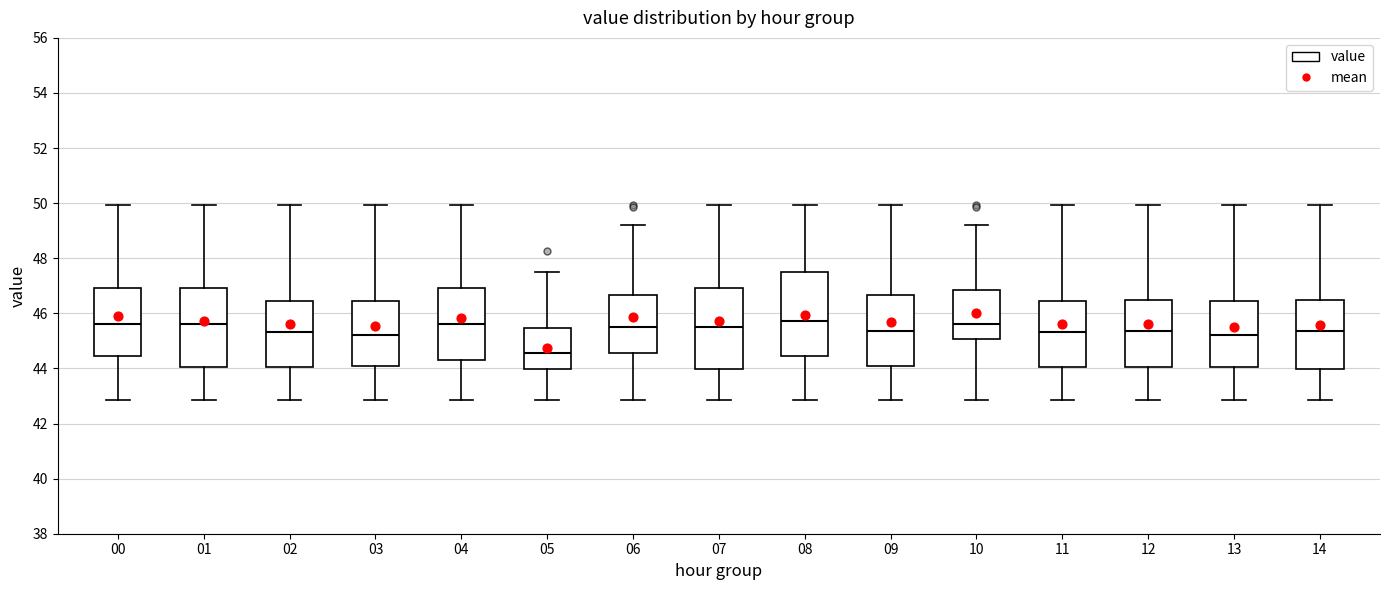

Reading left to right, read every box against the y-axis: the position of its median line, the range the box covers, and the ends of its whiskers. The values are not printed on the chart, so give them approximately, as read against the axis.

00: median 45.6, box 44.4 to 47.0, whiskers 42.8 to 50.0
01: median 45.6, box 44.0 to 47.0, whiskers 42.8 to 50.0
02: median 45.4, box 44.0 to 46.4, whiskers 42.8 to 50.0
03: median 45.2, box 44.0 to 46.4, whiskers 42.8 to 50.0
04: median 45.6, box 44.4 to 47.0, whiskers 42.8 to 50.0
05: median 44.6, box 44.0 to 45.4, whiskers 42.8 to 47.4
06: median 45.6, box 44.6 to 46.6, whiskers 42.8 to 49.2
07: median 45.6, box 44.0 to 47.0, whiskers 42.8 to 50.0
08: median 45.8, box 44.4 to 47.4, whiskers 42.8 to 50.0
09: median 45.4, box 44.0 to 46.6, whiskers 42.8 to 50.0
10: median 45.6, box 45.0 to 46.8, whiskers 42.8 to 49.2
11: median 45.4, box 44.0 to 46.4, whiskers 42.8 to 50.0
12: median 45.4, box 44.0 to 46.4, whiskers 42.8 to 50.0
13: median 45.2, box 44.0 to 46.4, whiskers 42.8 to 50.0
14: median 45.4, box 44.0 to 46.4, whiskers 42.8 to 50.0